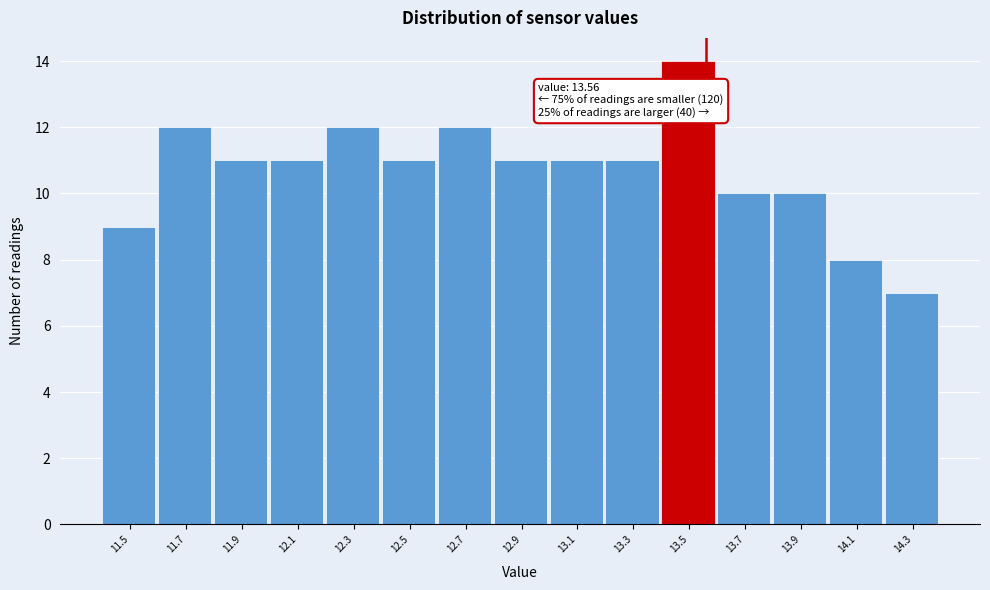

Which range on the x-axis has the tallest bar?

13.4 to 13.6